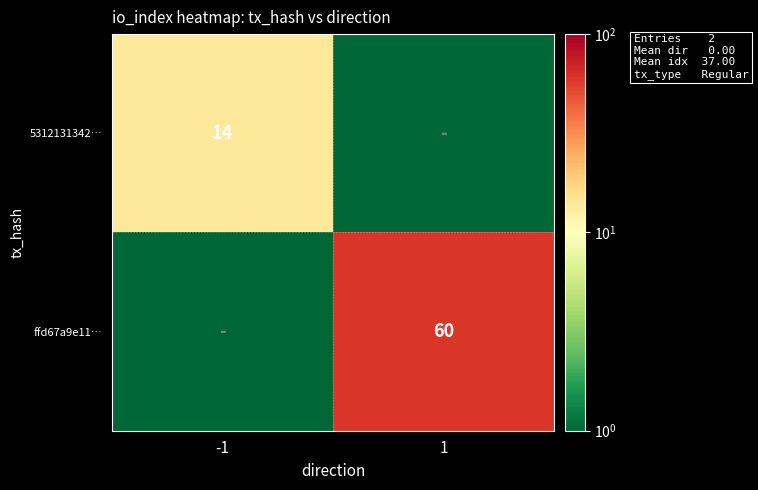

Is the value of 5312131342… at -1 greater than the value of ffd67a9e11… at 1?

No